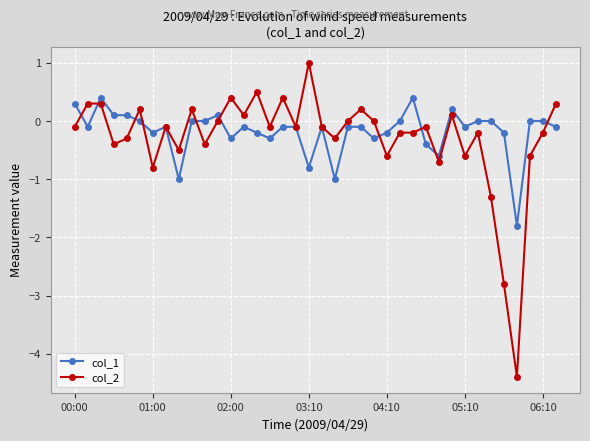

Which series has the widest spread of values?

col_2